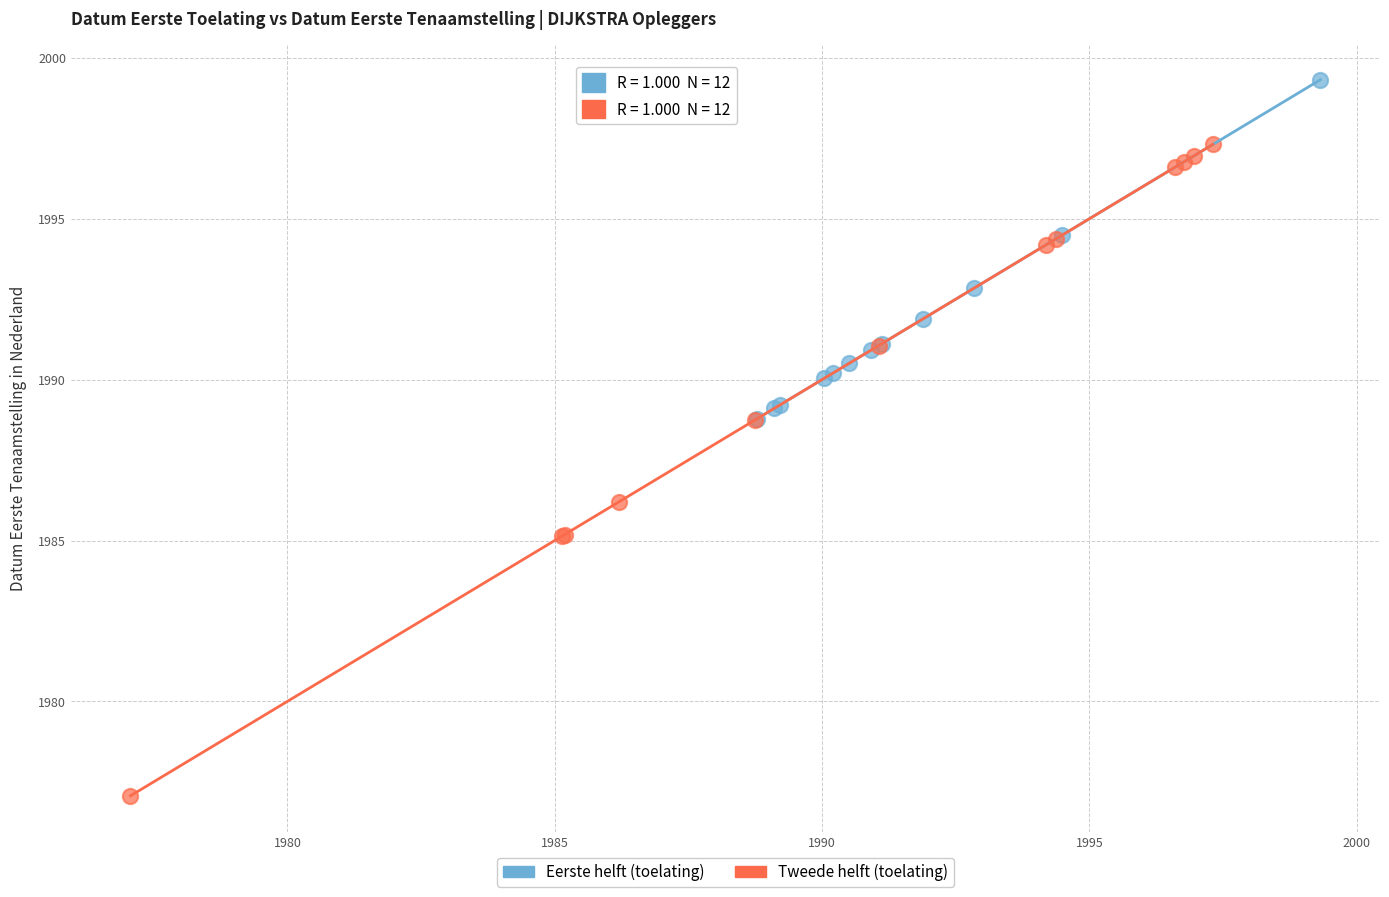

Which series reaches the maximum Y coordinate?

Eerste helft (toelating)